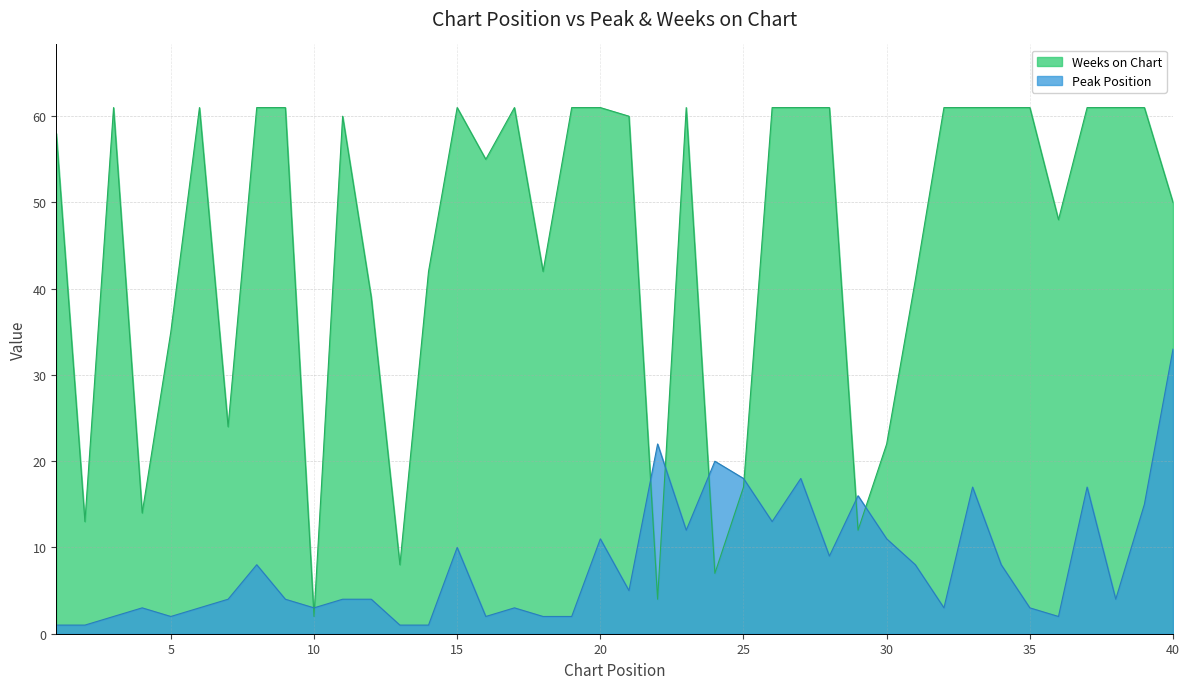

What is the difference between the second highest and minimum values in the Weeks on Chart series?

59